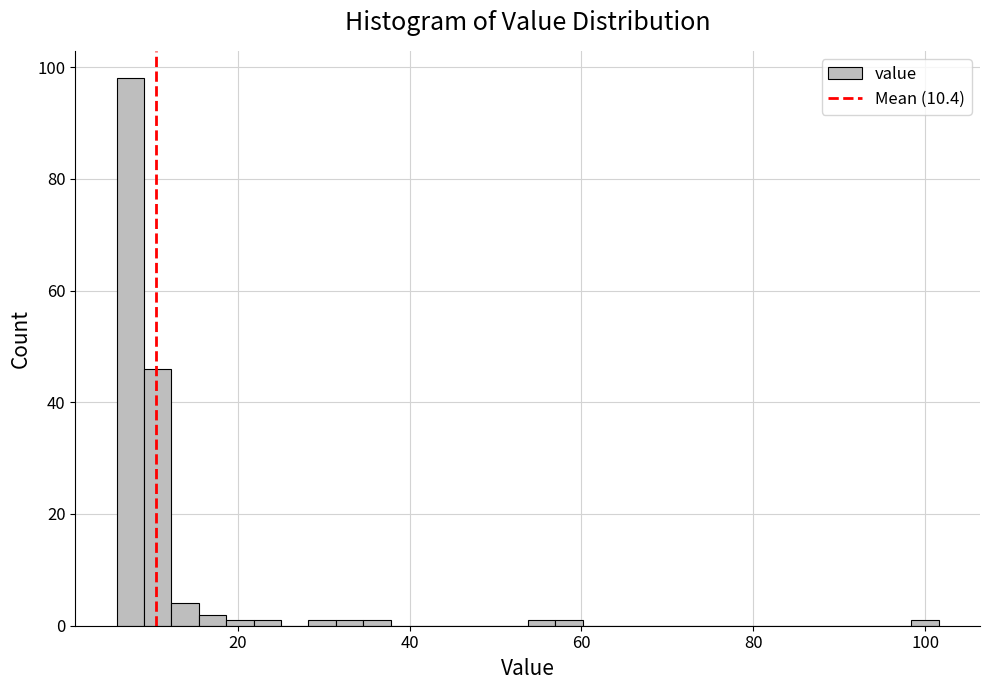

Around what value on the x-axis is the tallest bar? Give the approximate position of its centre, as read against the axis.

8